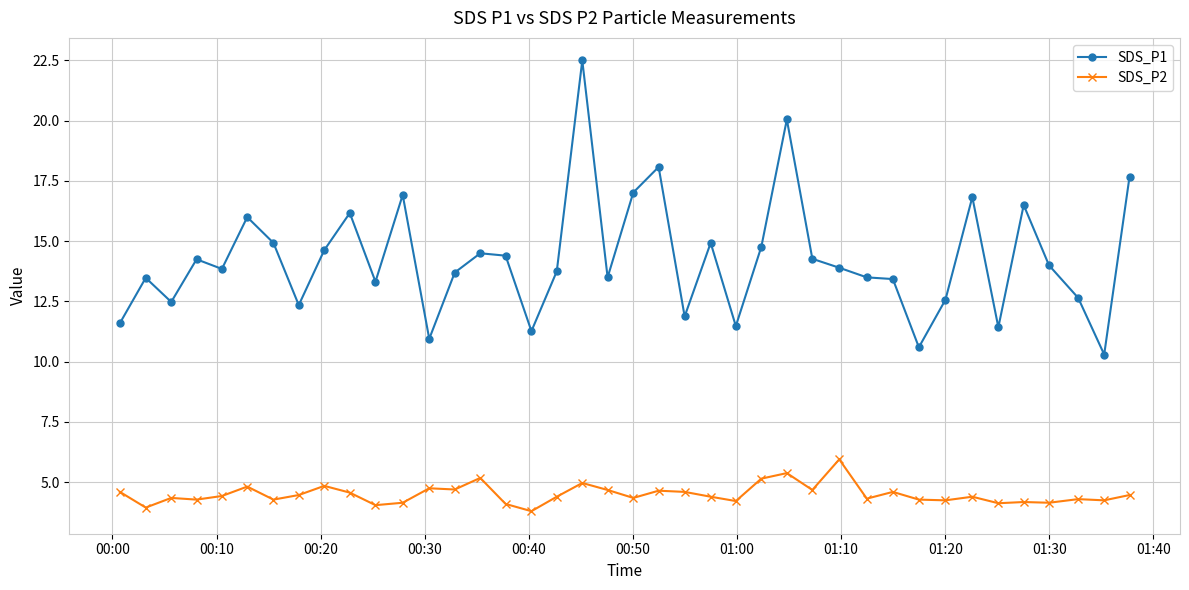

True or false: SDS_P1 and SDS_P2 intersect in this chart.

False